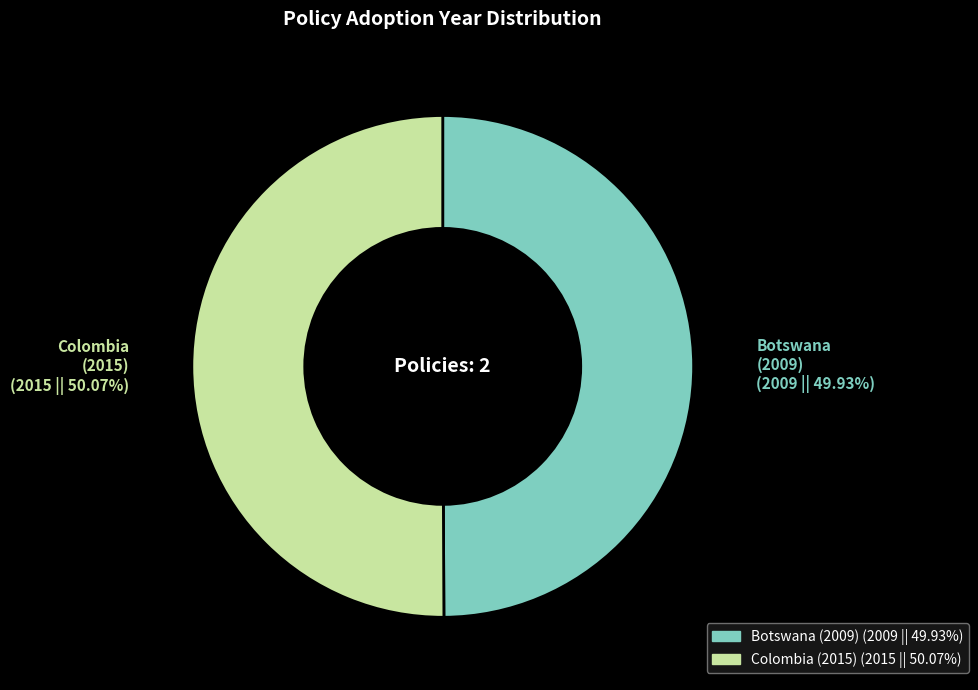

Does any single category account for the majority?

Yes